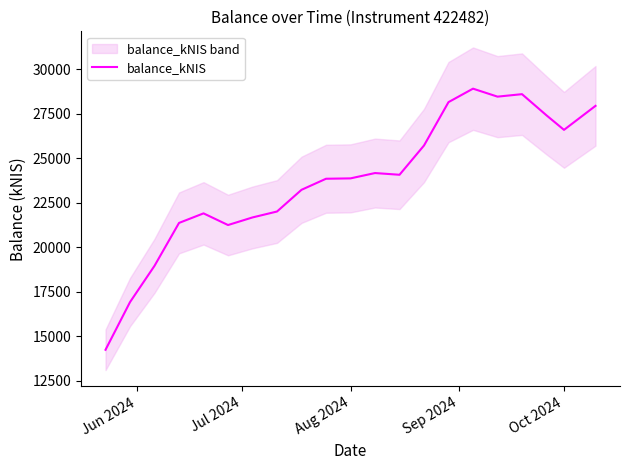

The value of balance_kNIS at Oct 2024 is 13278.6. True or false?

False